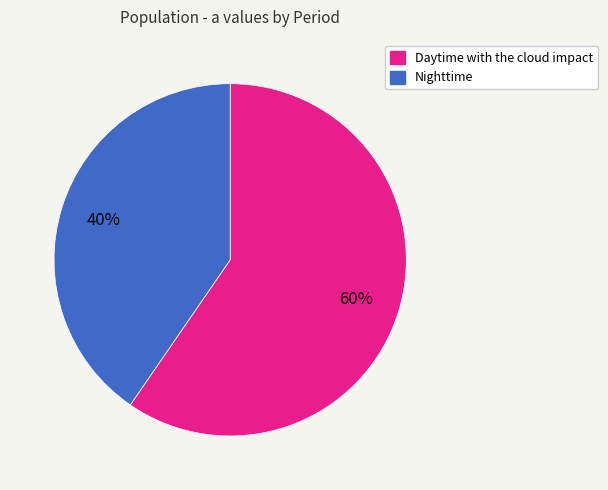

How many segments does this pie chart have?

2